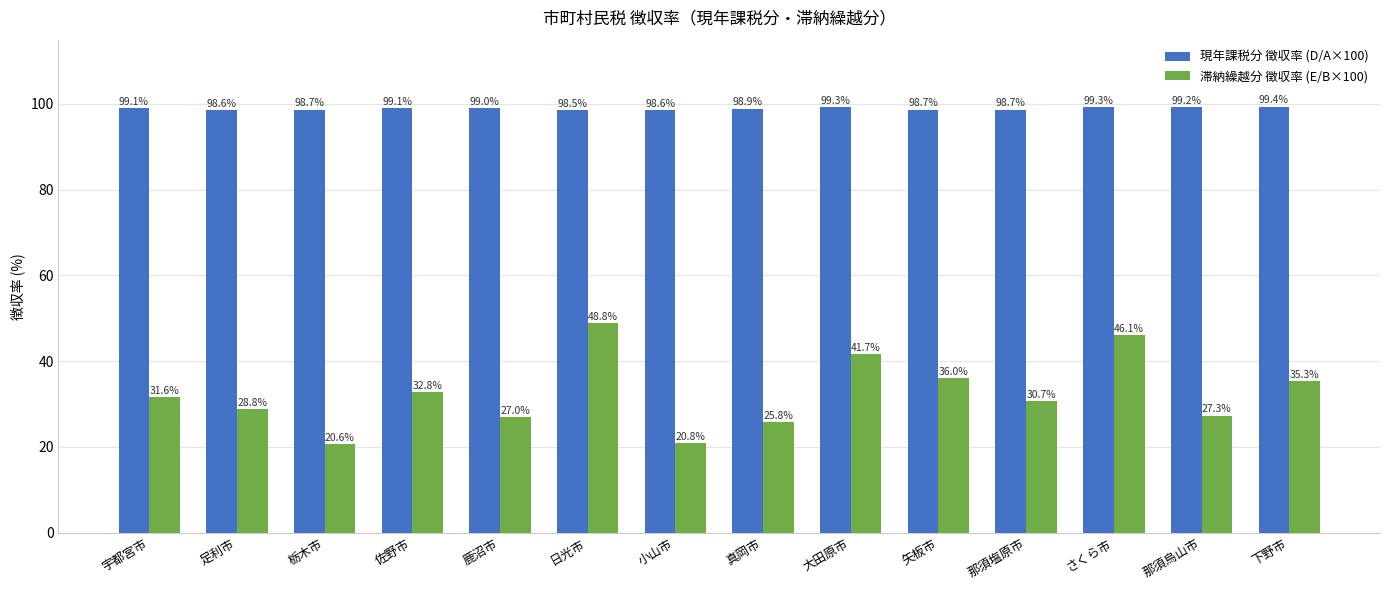

List the series in order of their peak value, lowest first.

滞納繰越分 徴収率 (E/B×100), 現年課税分 徴収率 (D/A×100)